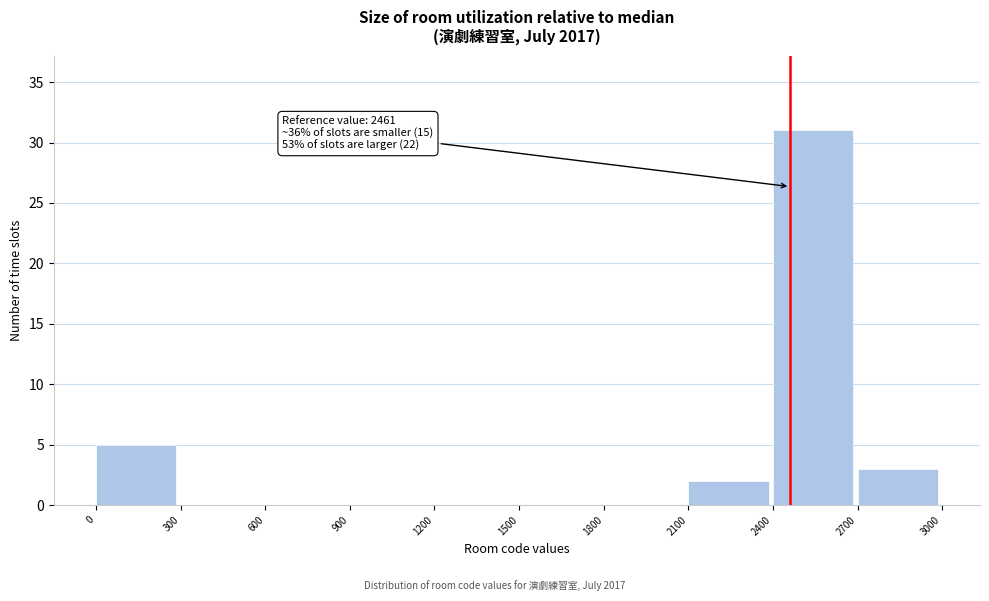

Over which range of the x-axis is the bar tallest?

2400 to 2700